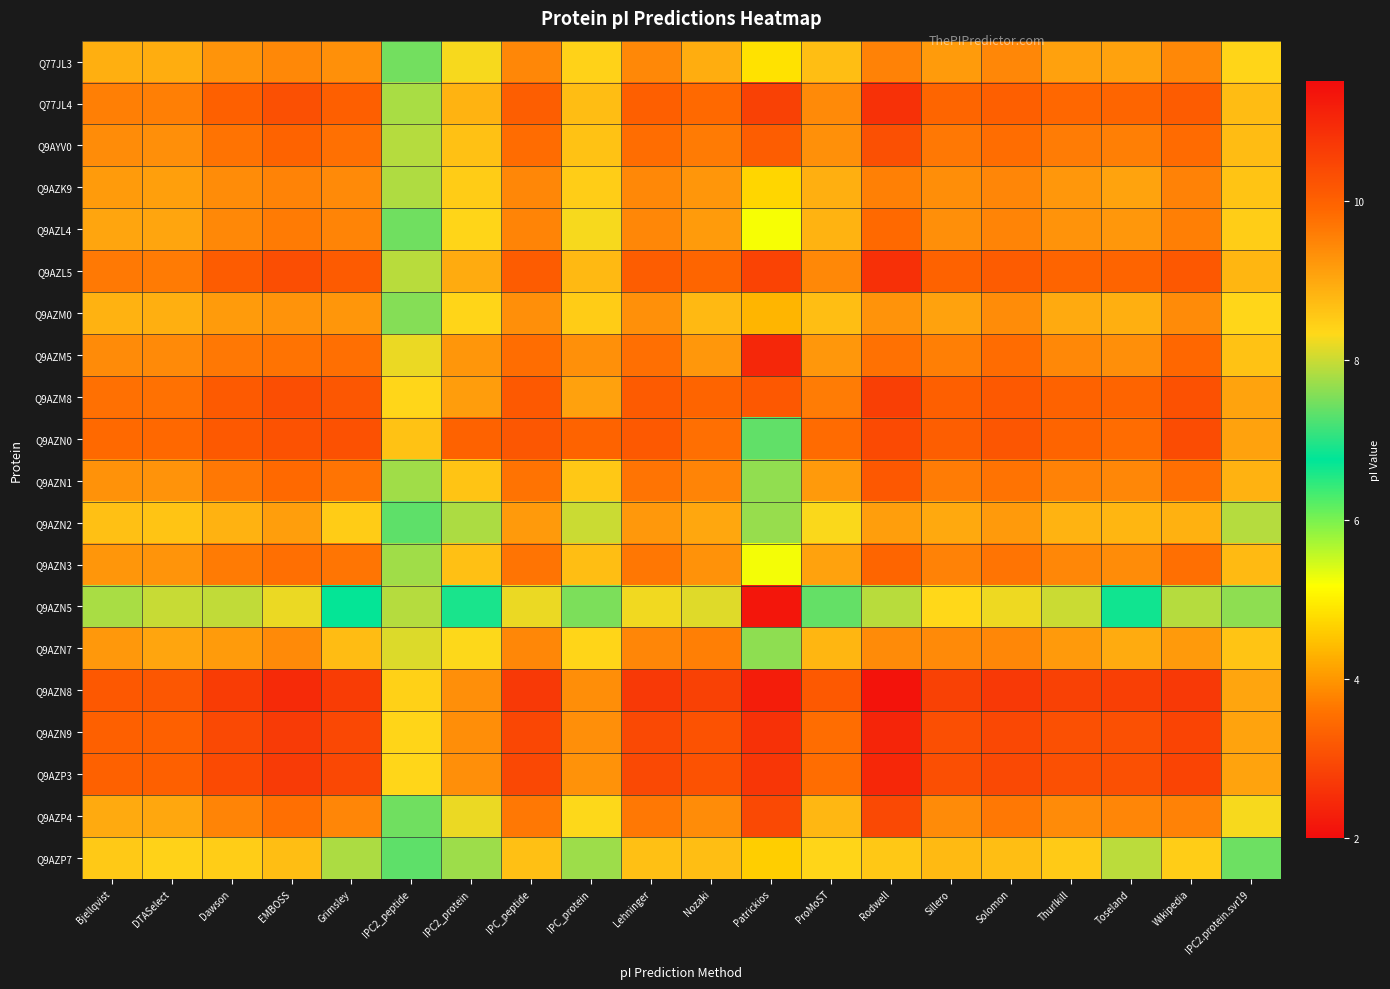

Between IPC_peptide and Wikipedia, which is larger?

IPC_peptide